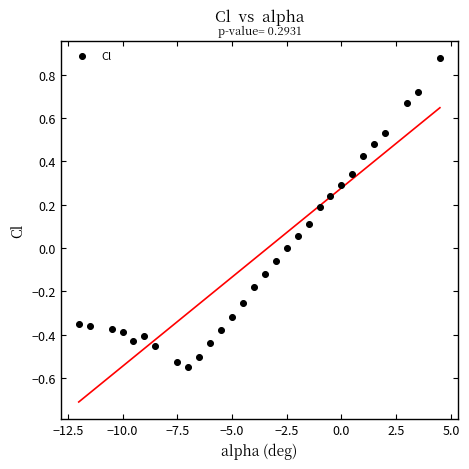

What is the range of Y values (max minus min)?

1.4